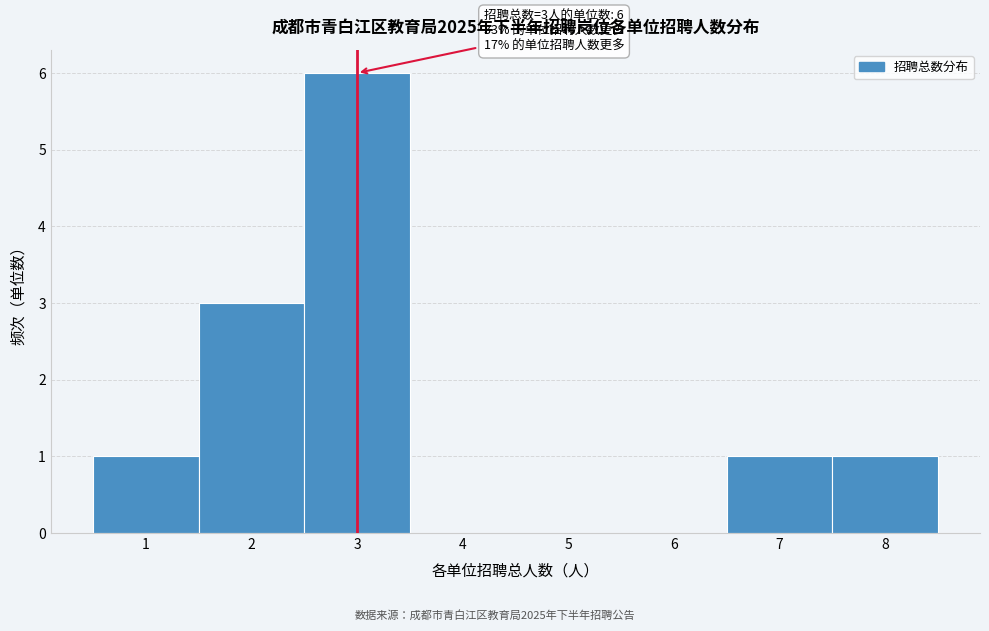

Over which range of the x-axis is the bar tallest?

2.5 to 3.5